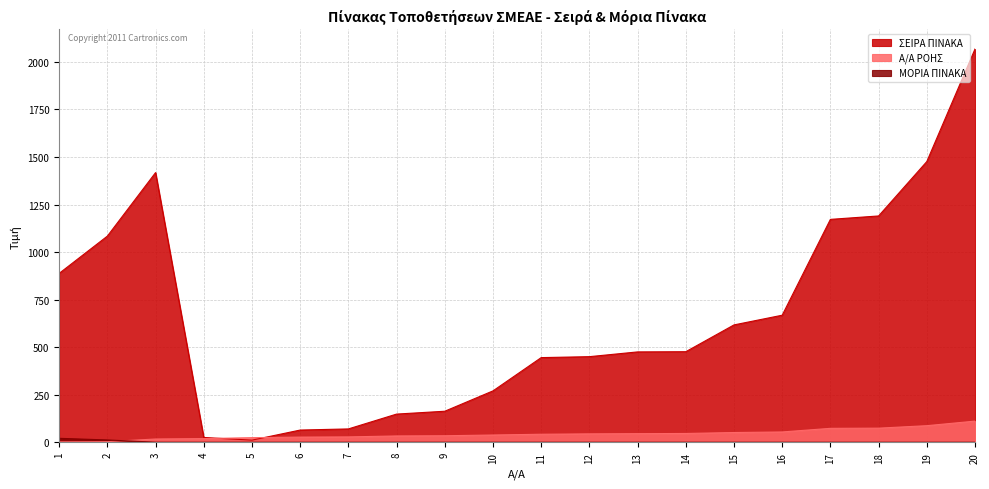

Rank the series at 16 from highest to lowest value.

ΣΕΙΡΑ ΠΙΝΑΚΑ, Α/Α ΡΟΗΣ, ΜΟΡΙΑ ΠΙΝΑΚΑ